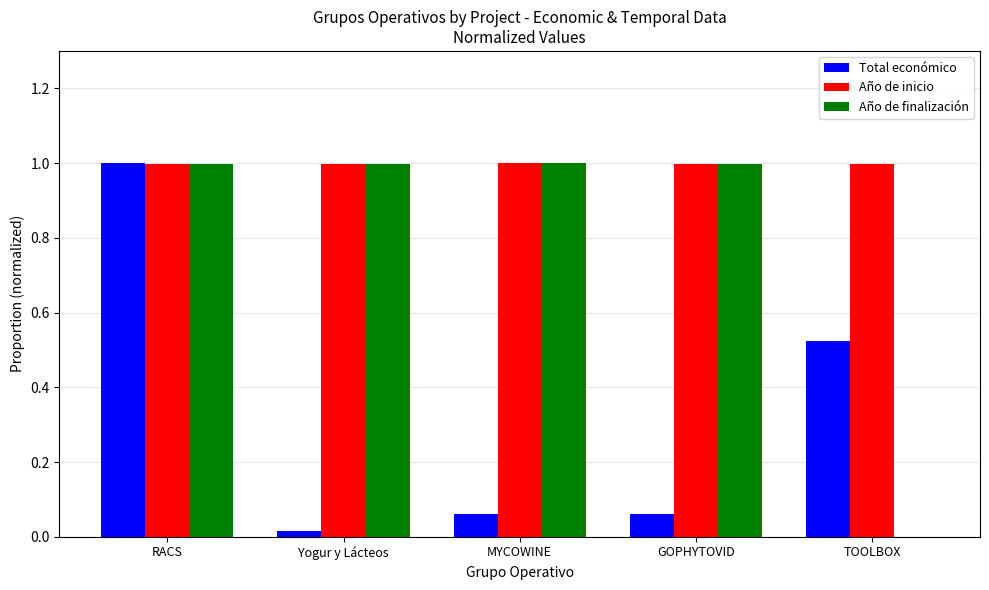

The value of Año de finalización at Yogur y Lácteos is 0.4. True or false?

False